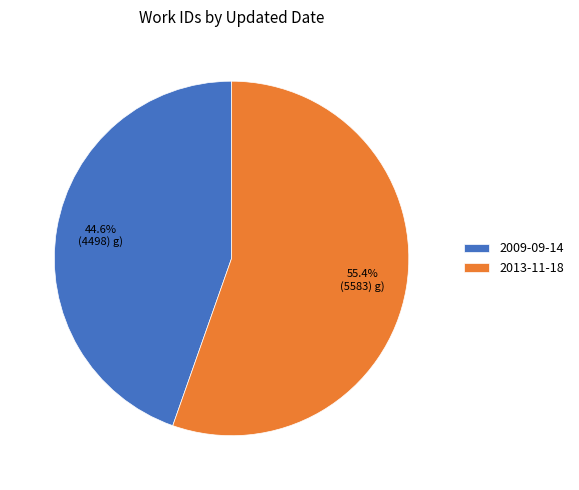

Combined, what portion of the pie is 2013-11-18 and 2009-09-14?

100.0%